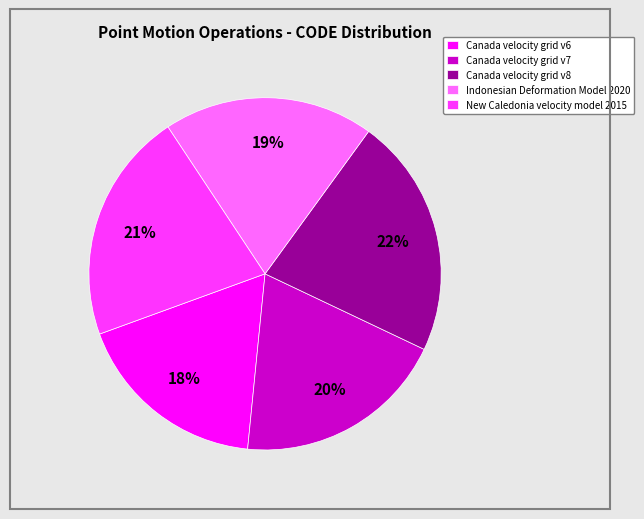

What is the largest slice in the pie chart?

Canada velocity grid v8